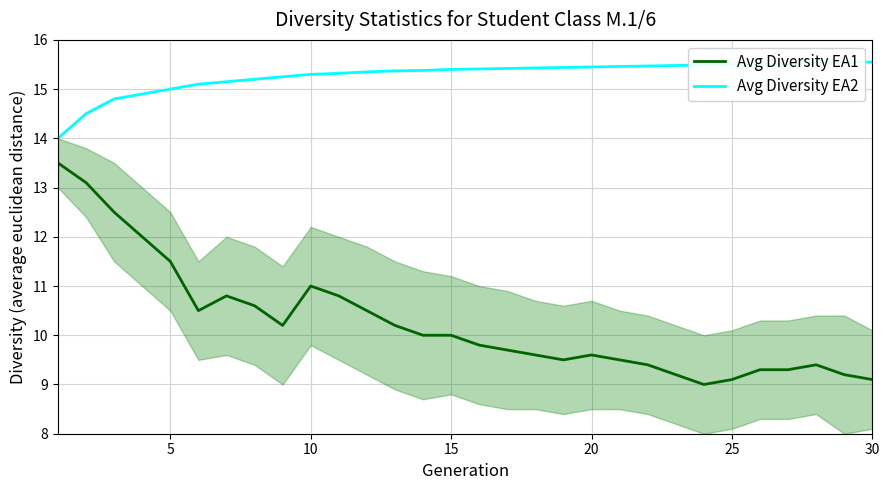

True or false: Avg Diversity EA2 and Avg Diversity EA1 cross at least once.

False